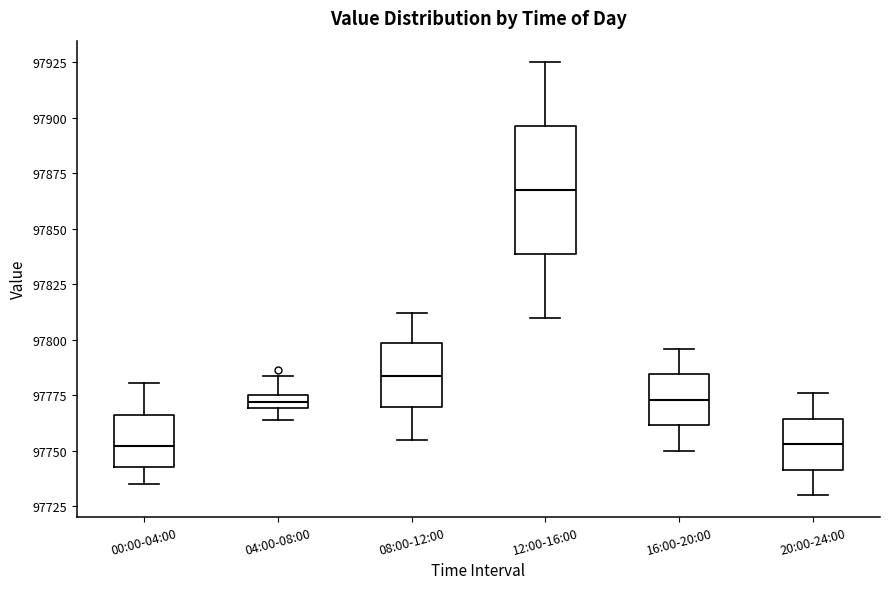

Which box is the tallest, from its lower edge to its upper edge?

12:00-16:00